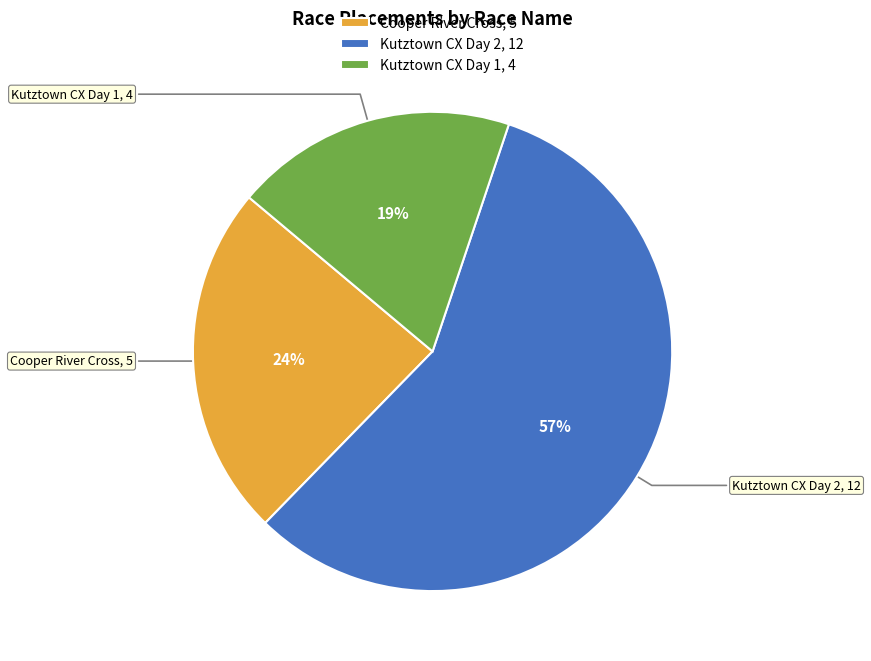

Do Kutztown CX Day 2 and Cooper River Cross together represent more than half of the pie?

Yes